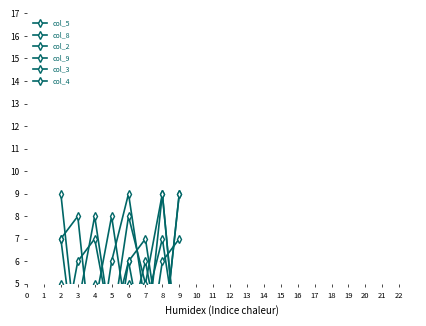

Between which two adjacent categories do col_9 and col_5 first intersect?

3 and 4